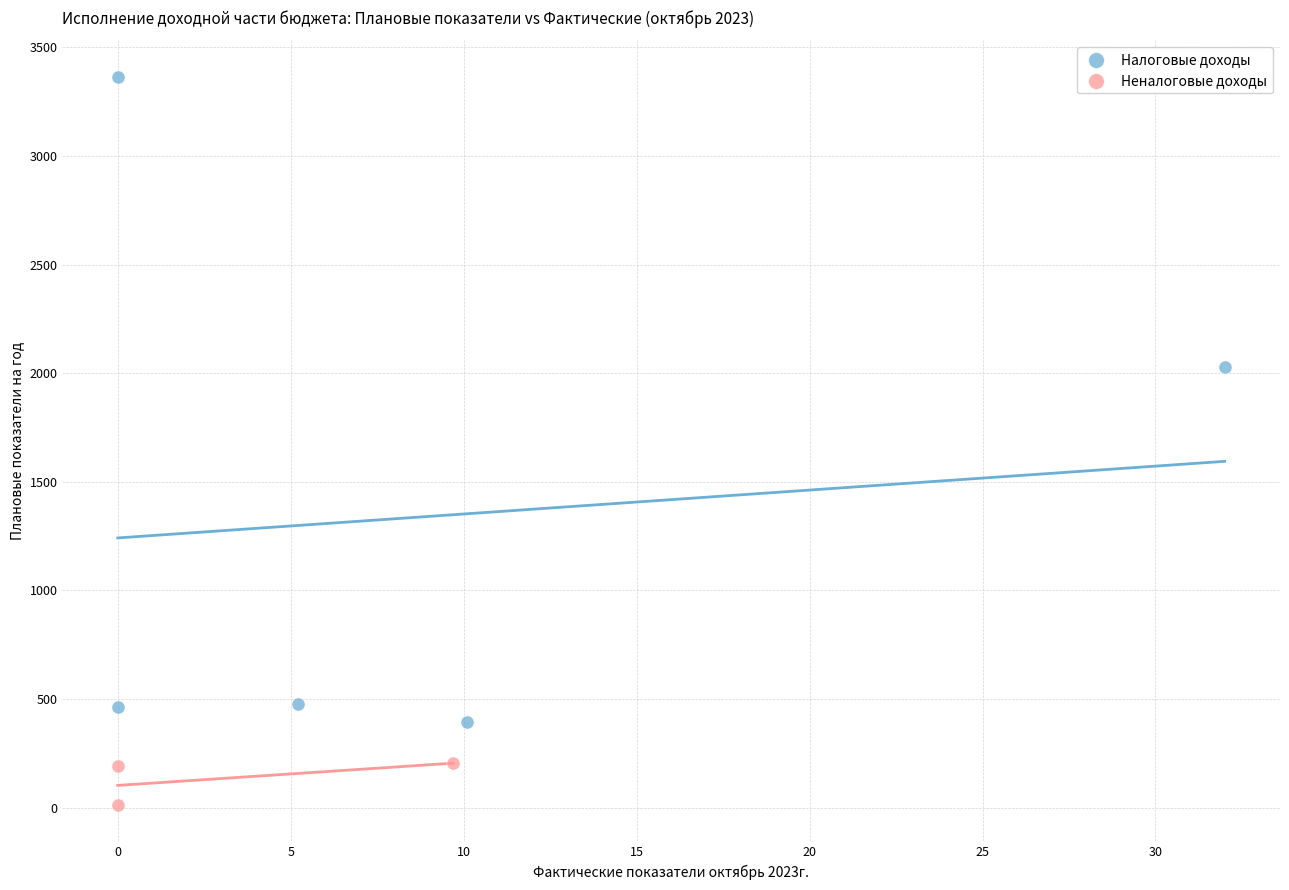

Which series contains the highest Y value?

Налоговые доходы